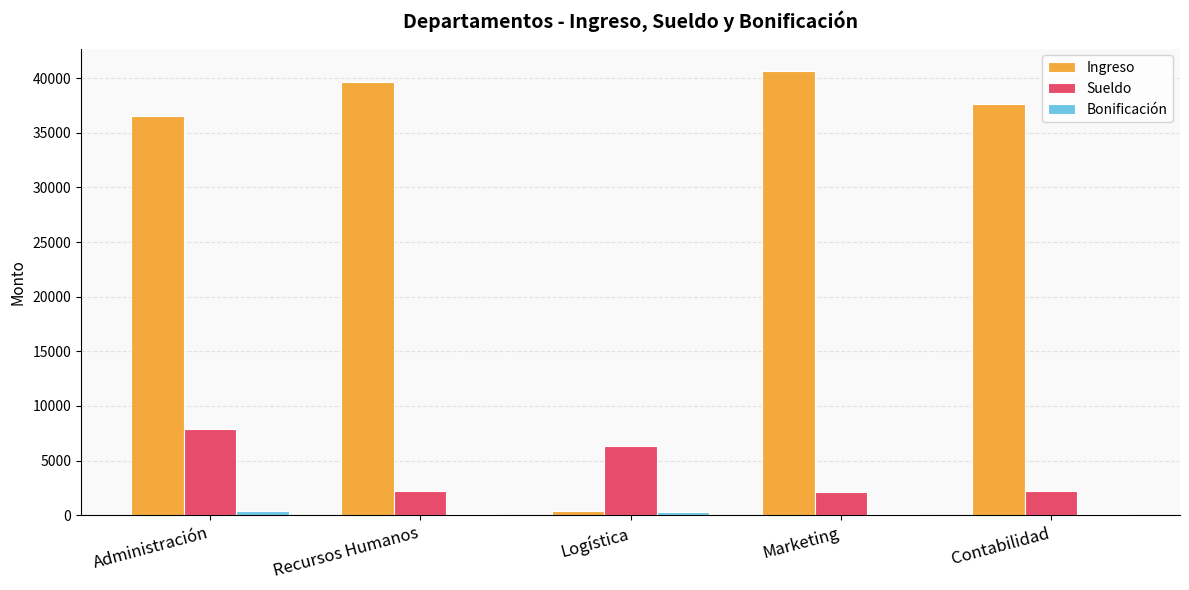

What is the maximum value for Ingreso?

40671.0